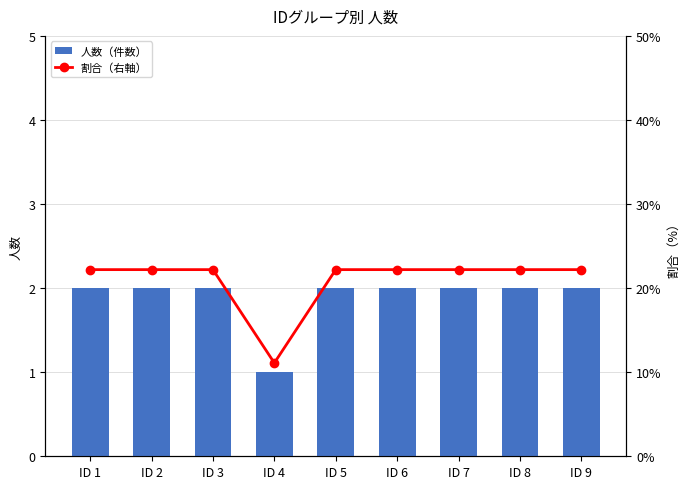

Does the chart contain stacked bars?

No